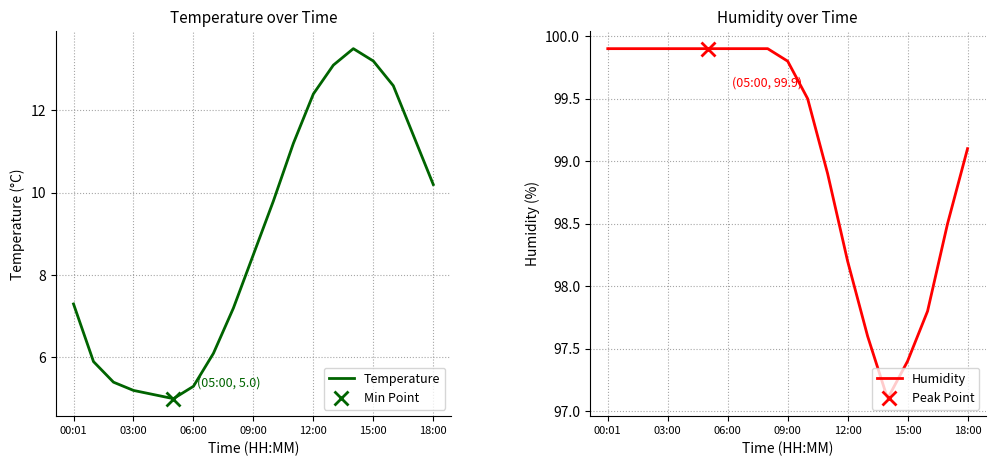

The value of Temperature at 03:00 is 5.2. True or false?

True